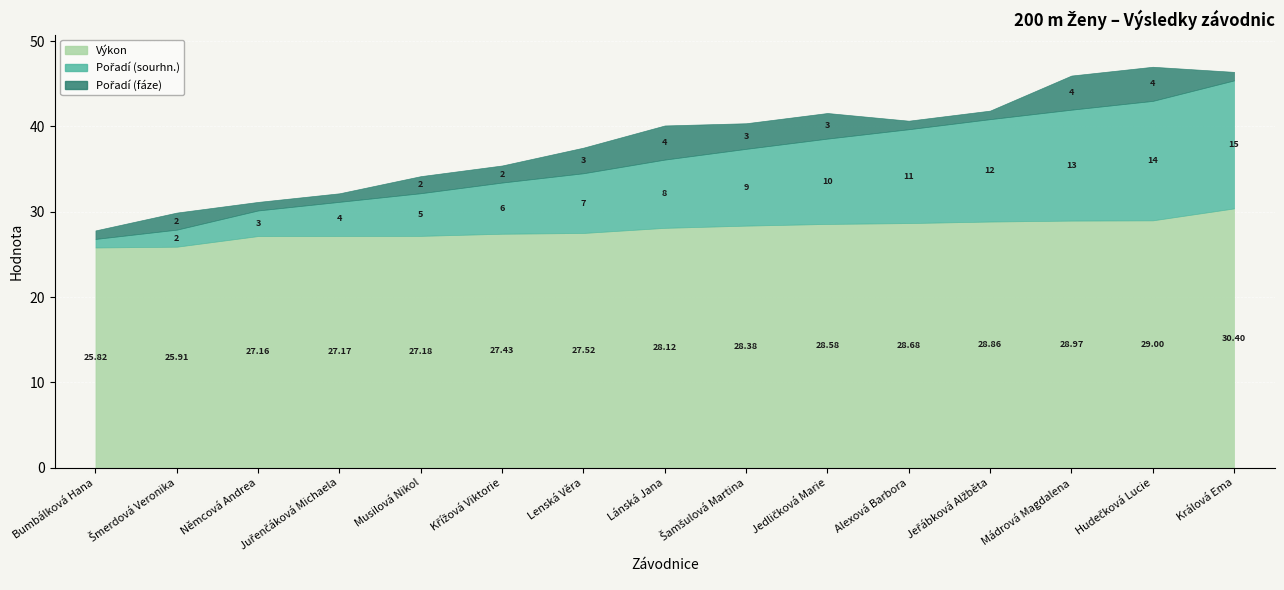

At which label does Výkon reach its minimum?

Bumbálková Hana